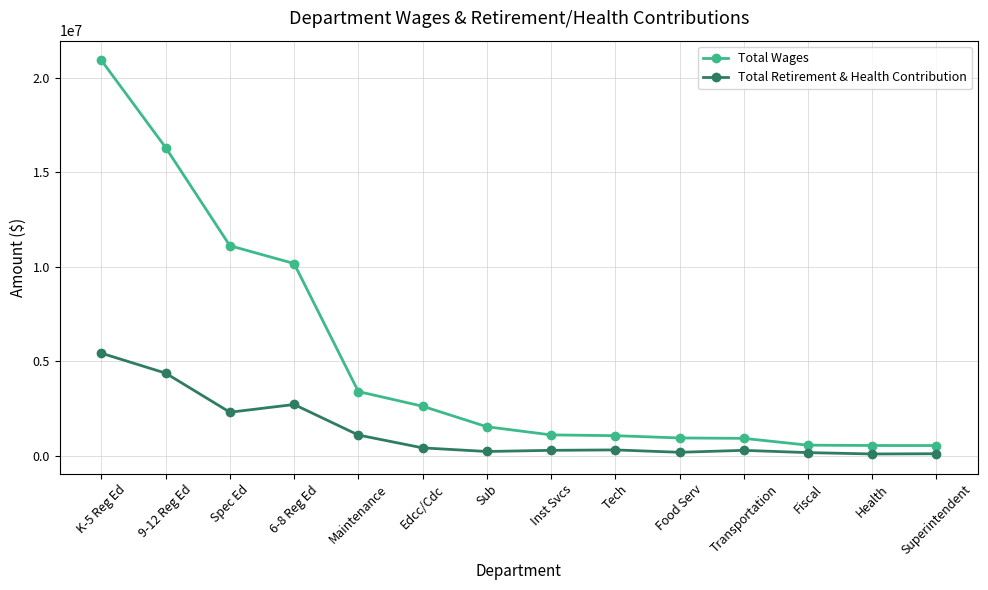

What is the greatest value displayed?

20920637